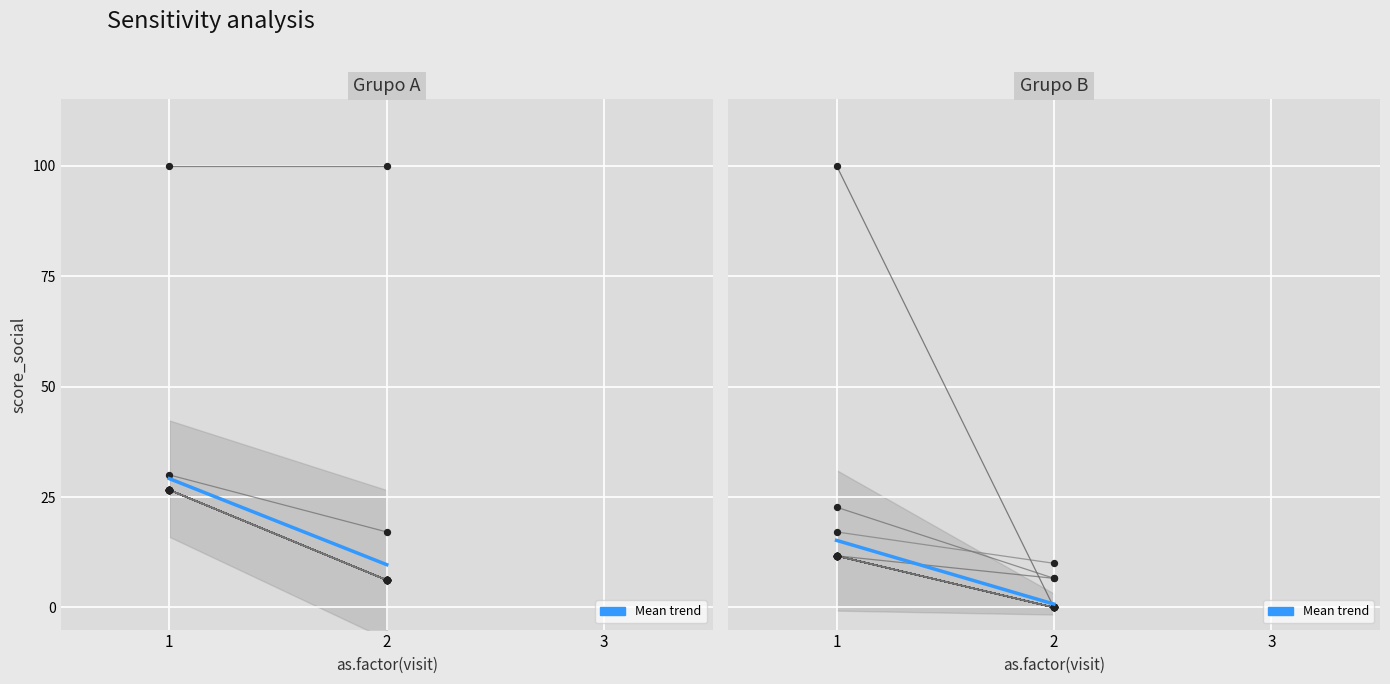

Which series has the largest total across all categories?

translated_percent → translated_words_percent